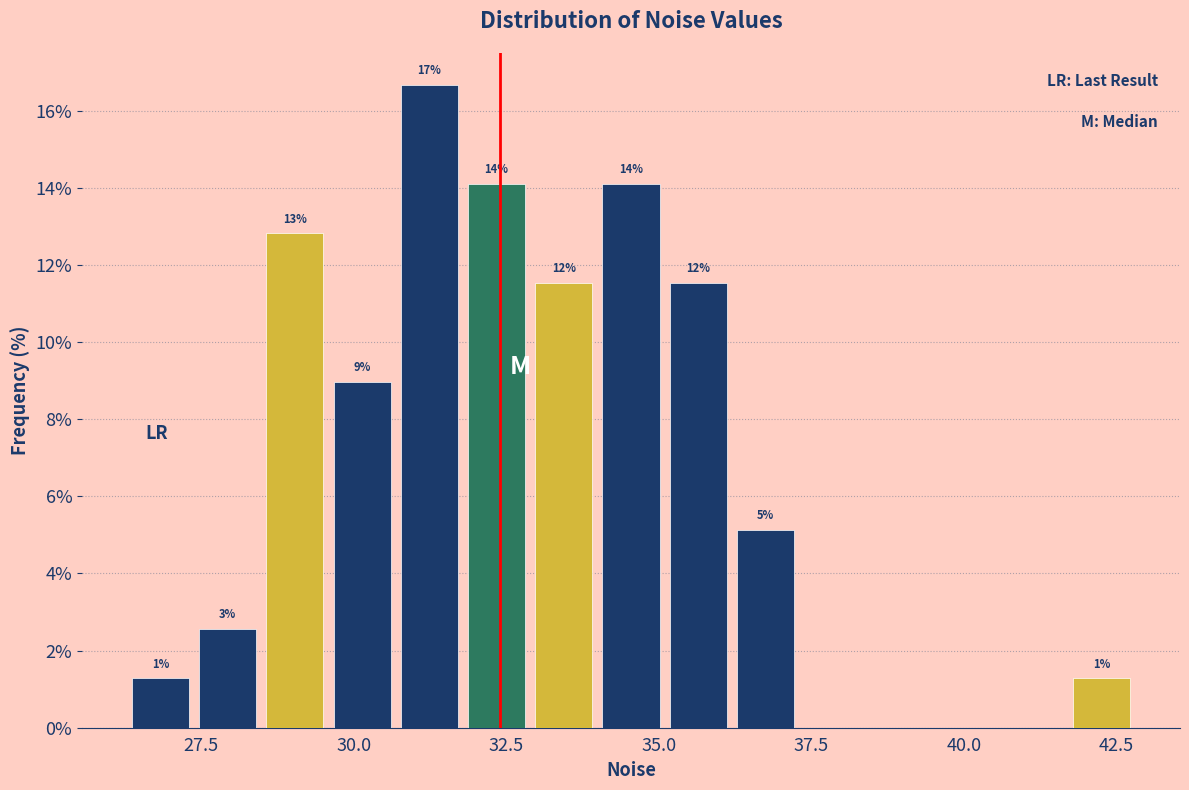

Around what value on the x-axis is the tallest bar? Give the approximate position of its centre, as read against the axis.

31.0